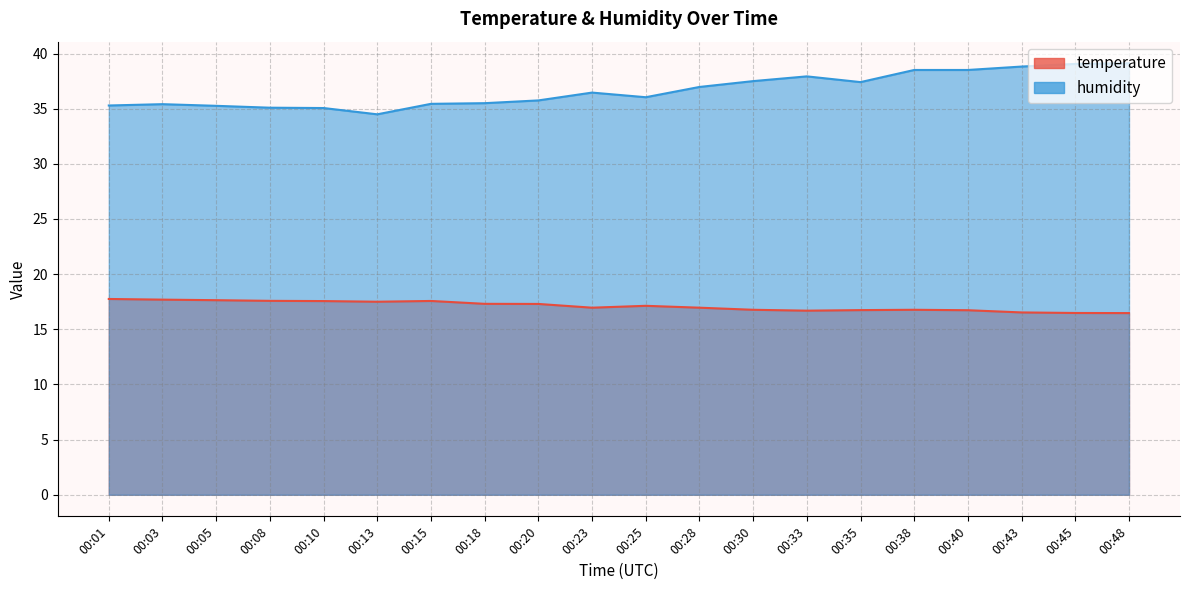

How many data points in humidity are above 36?

11